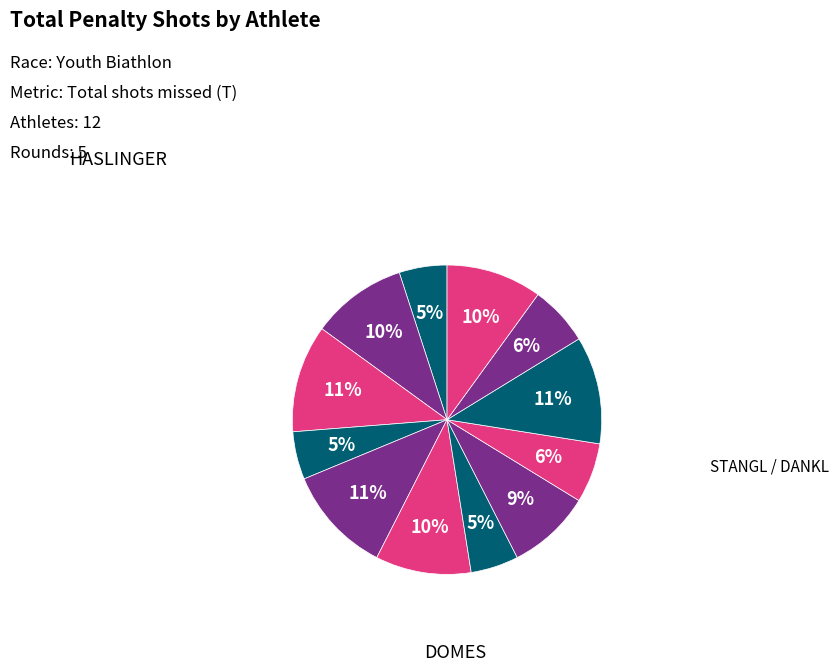

How many segments does this pie chart have?

12